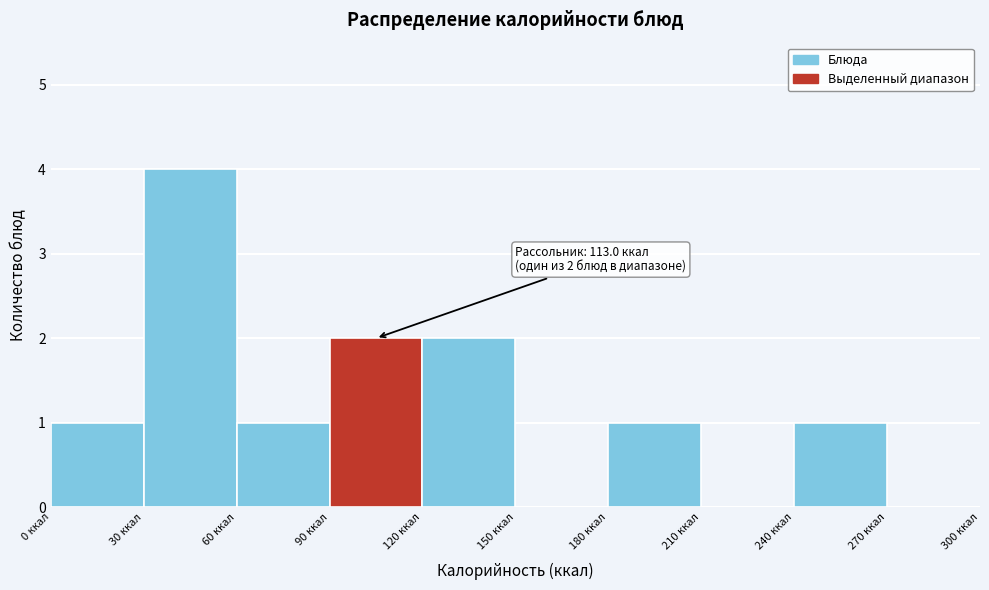

Which range on the x-axis has the tallest bar?

30 to 60